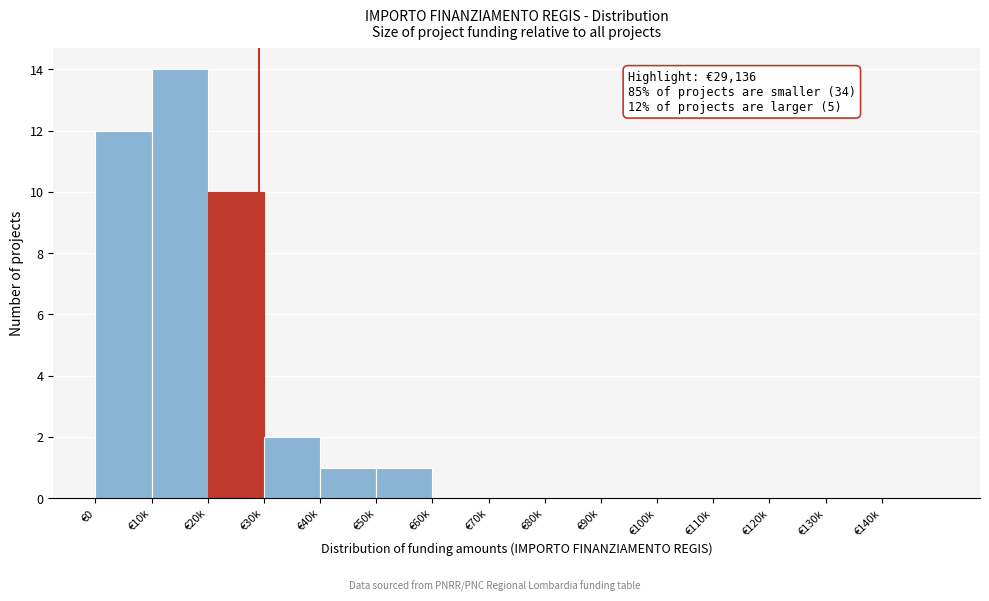

Reading left to right, extract all data points from this chart.

€0=12	€10k=14	€20k=10	€30k=2	€40k=1	€50k=1	€60k=0	€70k=0	€80k=0	€90k=0	€100k=0	€110k=0	€120k=0	€130k=0	€140k=0